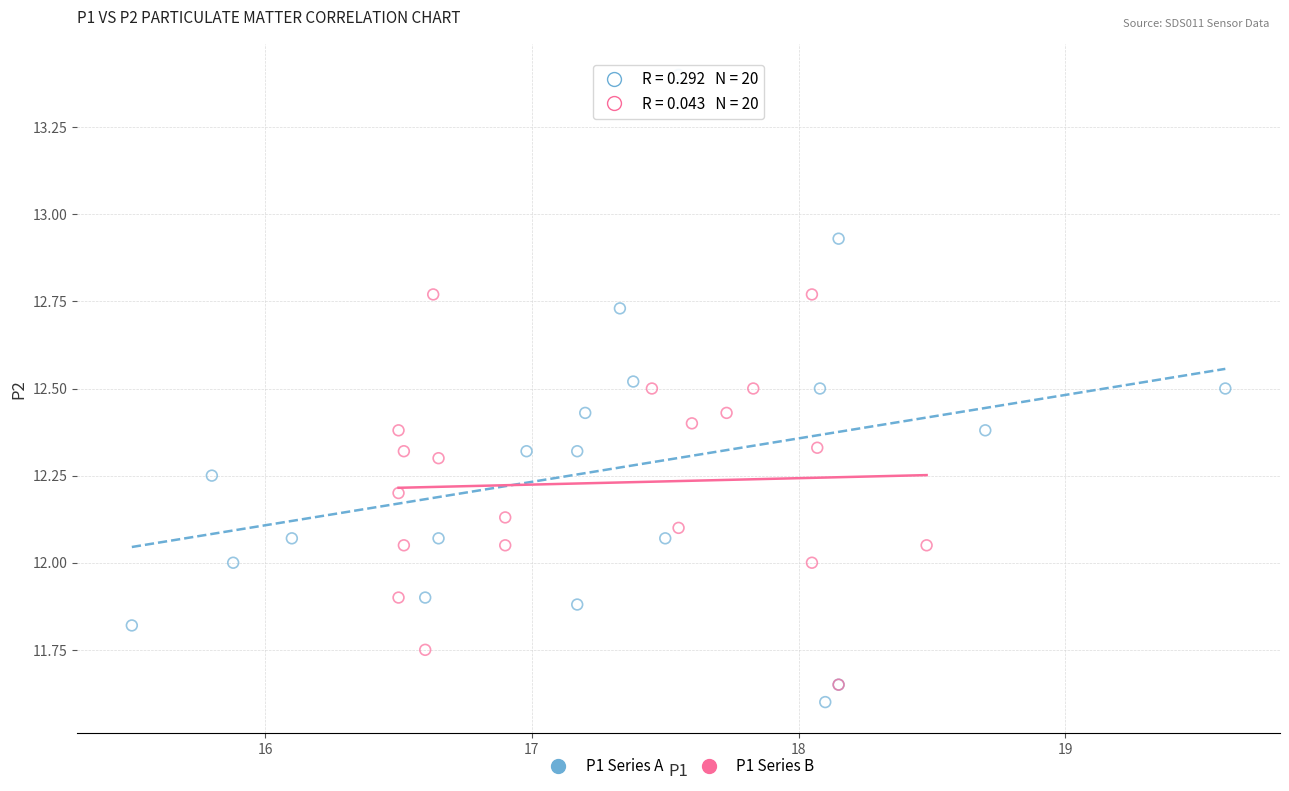

Which series has the widest spread of Y values?

P1 Series A